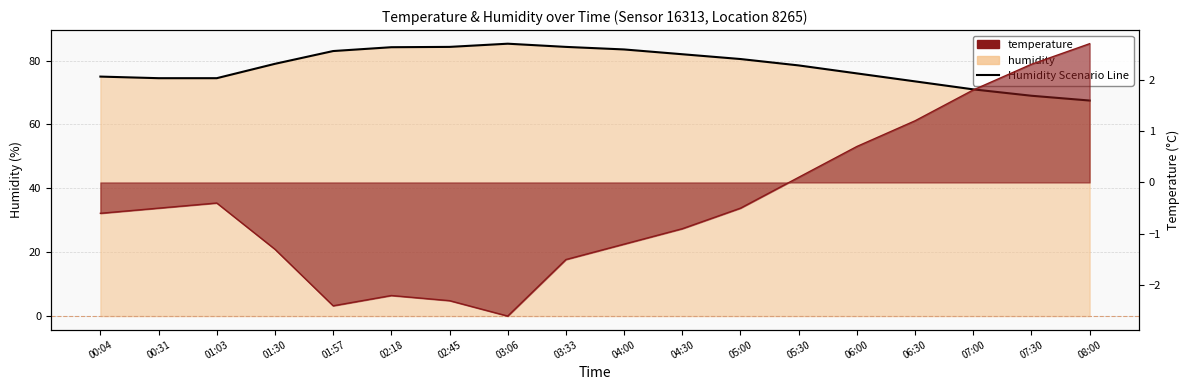

Reading left to right, what are all the values shown in this chart?

00:04=75.0	00:31=74.5	01:03=74.5	01:30=79.0	01:57=83.0	02:18=84.2	02:45=84.3	03:06=85.3	03:33=84.3	04:00=83.5	04:30=82.0	05:00=80.5	05:30=78.5	06:00=76.0	06:30=73.5	07:00=71.0	07:30=69.0	08:00=67.5